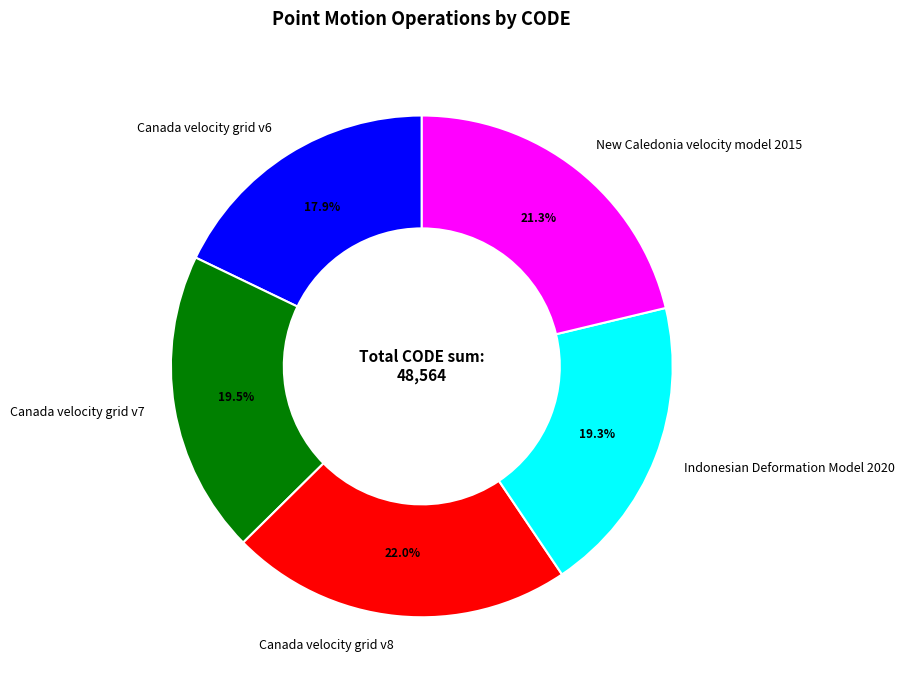

What is the largest slice in the pie chart?

Canada velocity grid v8